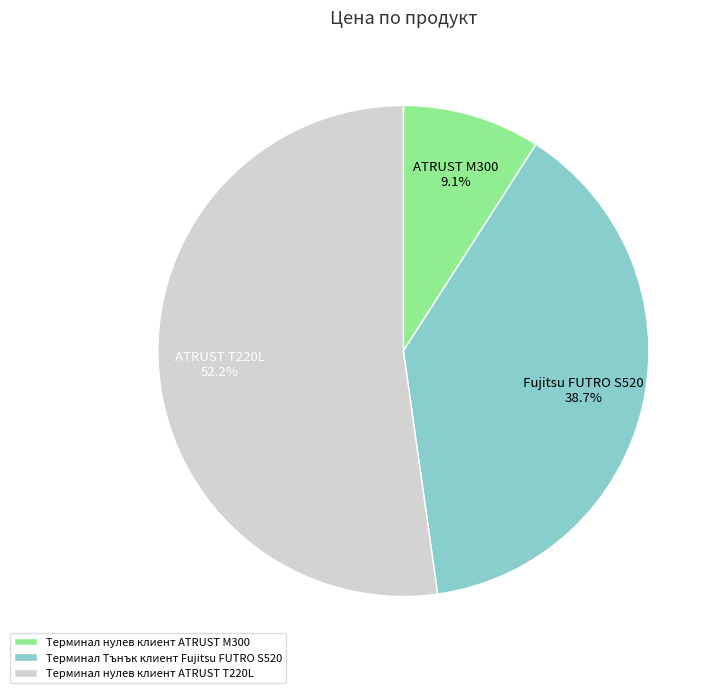

To the nearest percent, what is the combined percentage of Терминал нулев клиент ATRUST T220L and Терминал Тънък клиент Fujitsu FUTRO S520?

91%